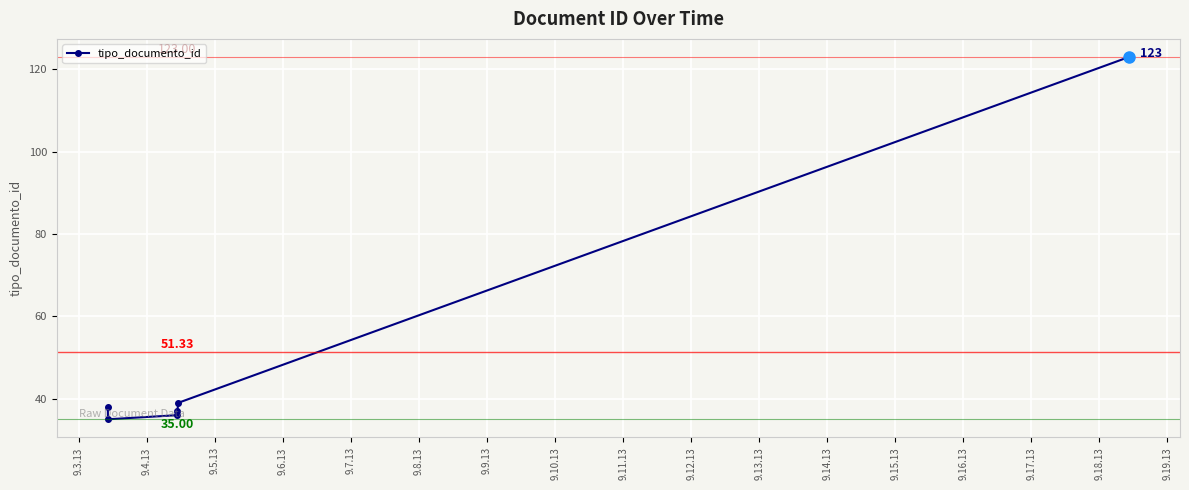

At which category does the data reach its first local valley?

9.4.13